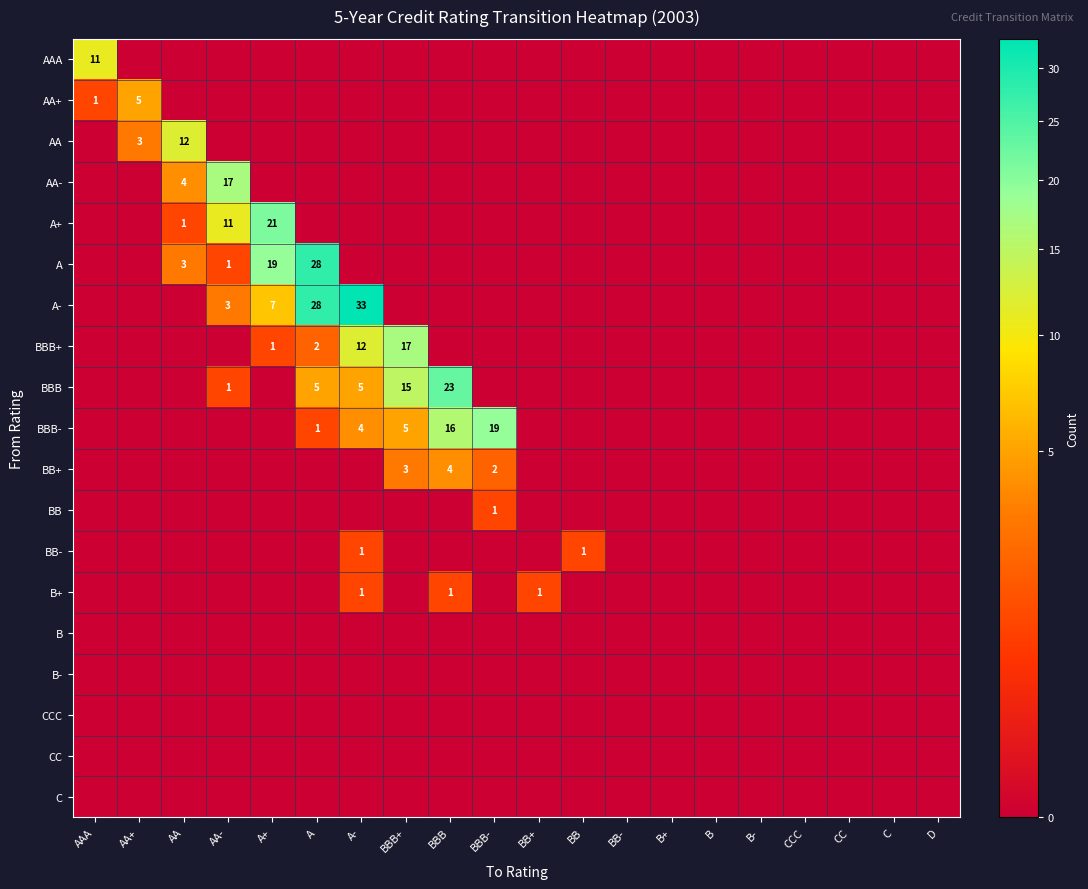

Which series has the widest spread of values?

A-